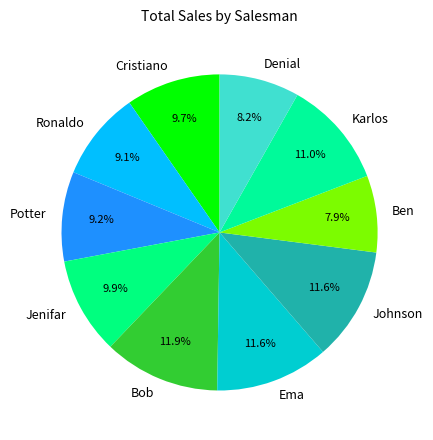

What is the ratio of the value at Karlos to the value at Ben?

1.4